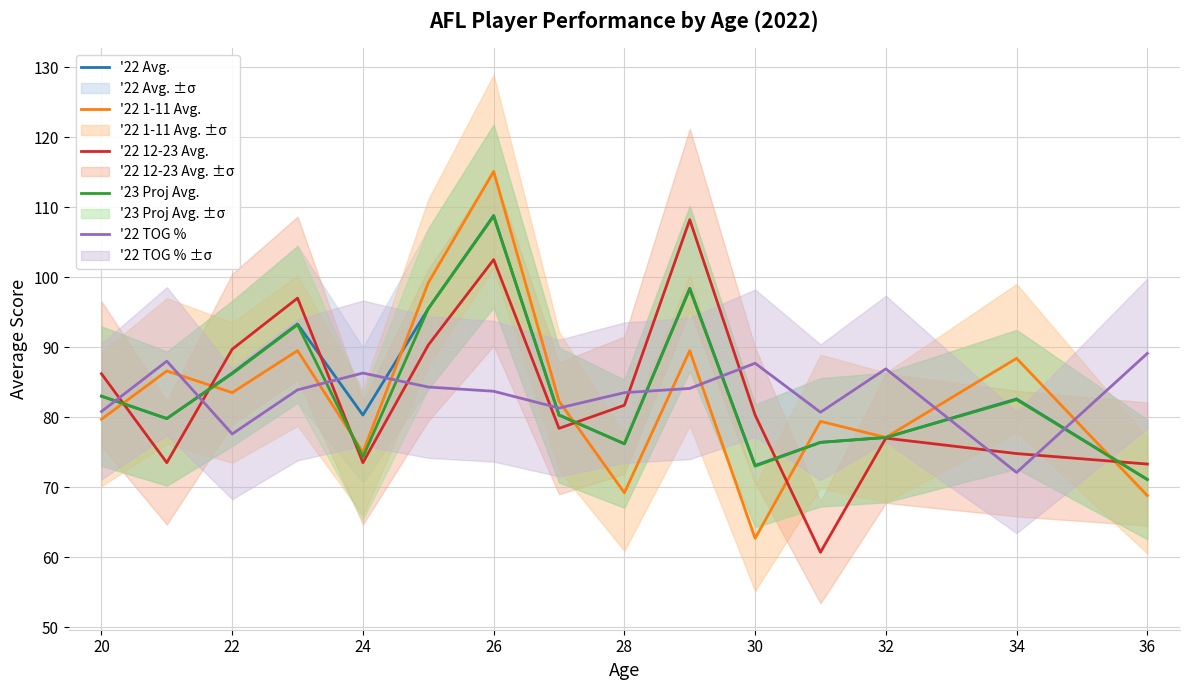

What is the sum of all '22 Avg. values?

1262.2